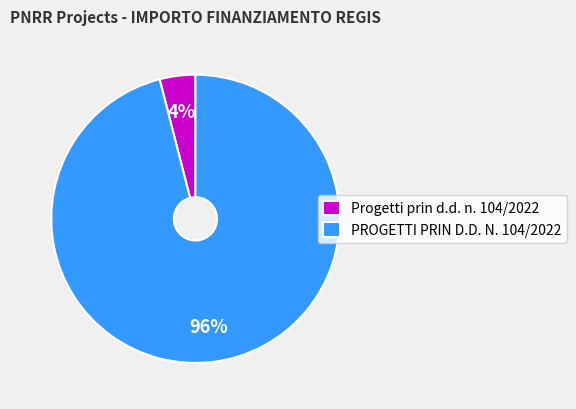

To the nearest percent, what is the difference between the Progetti prin d.d. n. 104/2022 and PROGETTI PRIN D.D. N. 104/2022 slice percentages?

92%